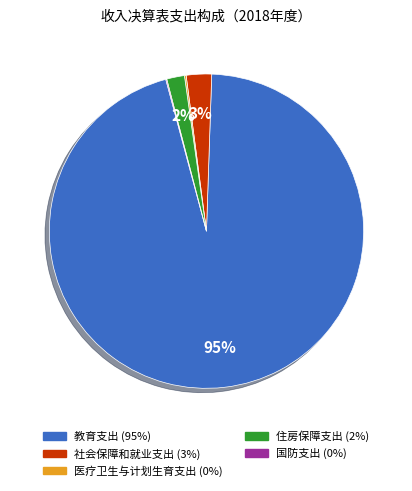

The 社会保障和就业支出 slice represents 8% of the pie. True or false?

False